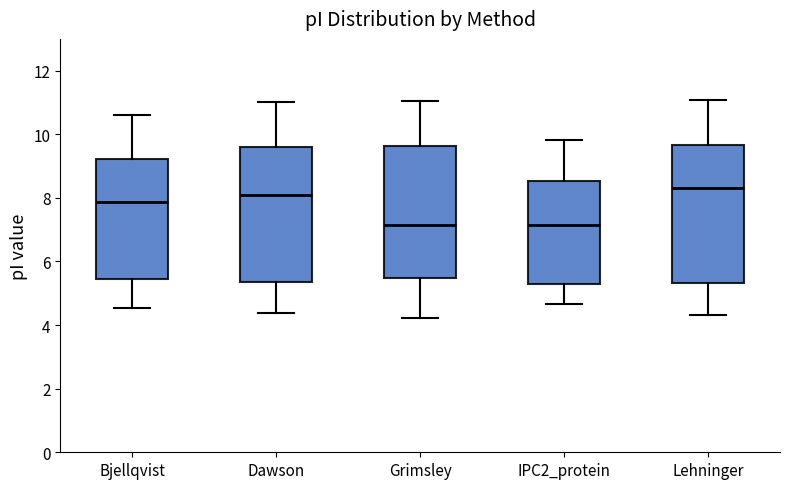

Where does the lower whisker of the box for Dawson end on the y-axis? The values are not printed on the chart, so give them approximately, as read against the axis.

4.4